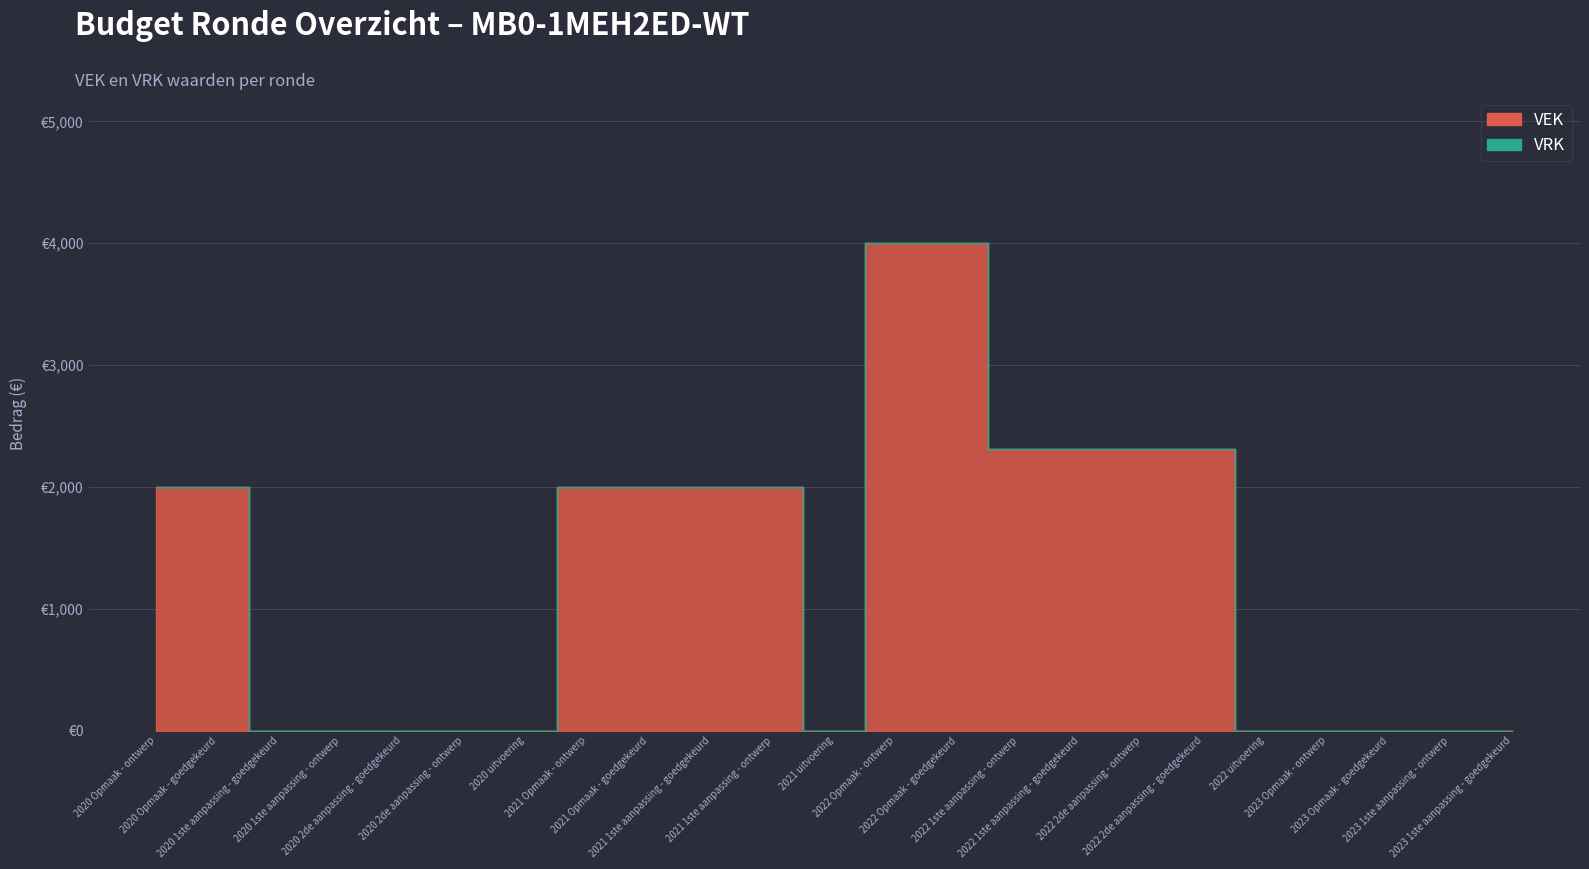

Rank the series by their average value, from highest to lowest.

VEK, VRK